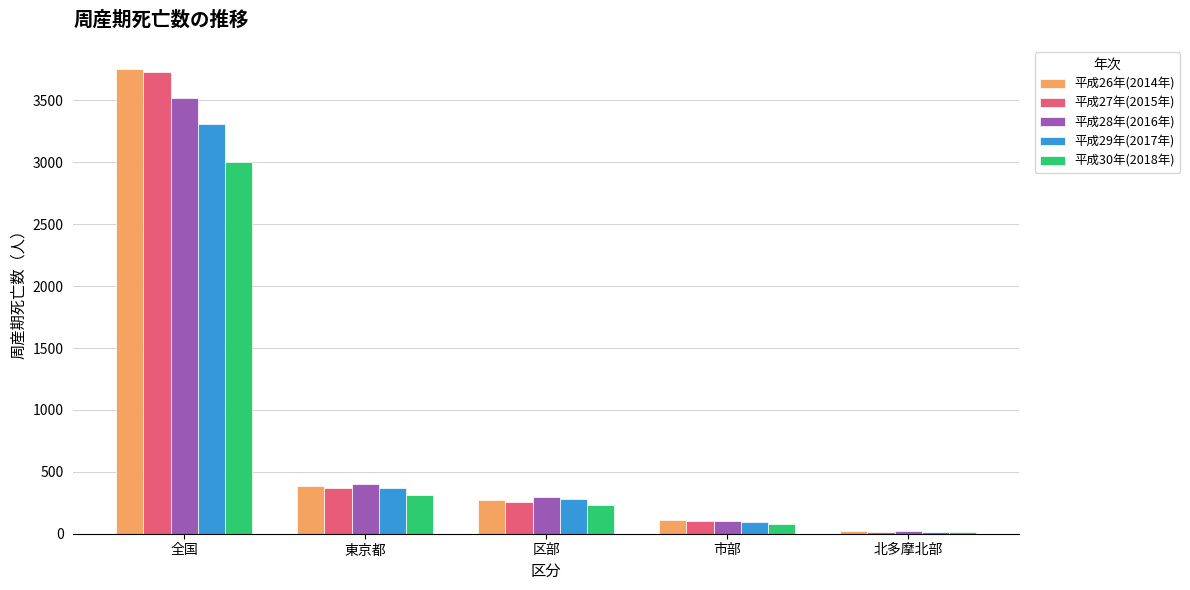

Is it true that 平成30年(2018年) equals 13 at 北多摩北部?

True